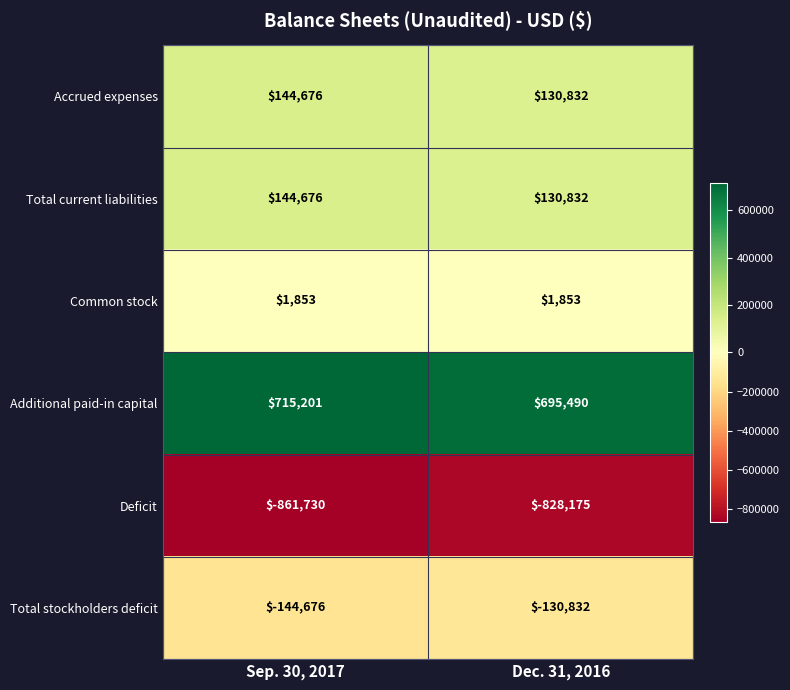

Is the value of Total current liabilities at Dec. 31, 2016 greater than the value of Common stock at Dec. 31, 2016?

Yes